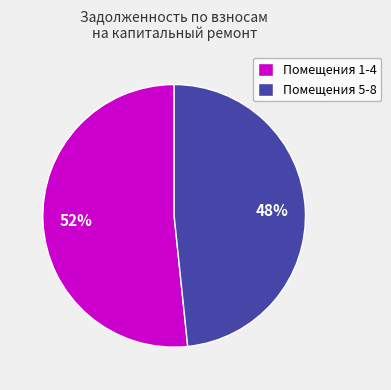

What is the ratio of the value at Помещения 5-8 to the value at Помещения 1-4?

0.9